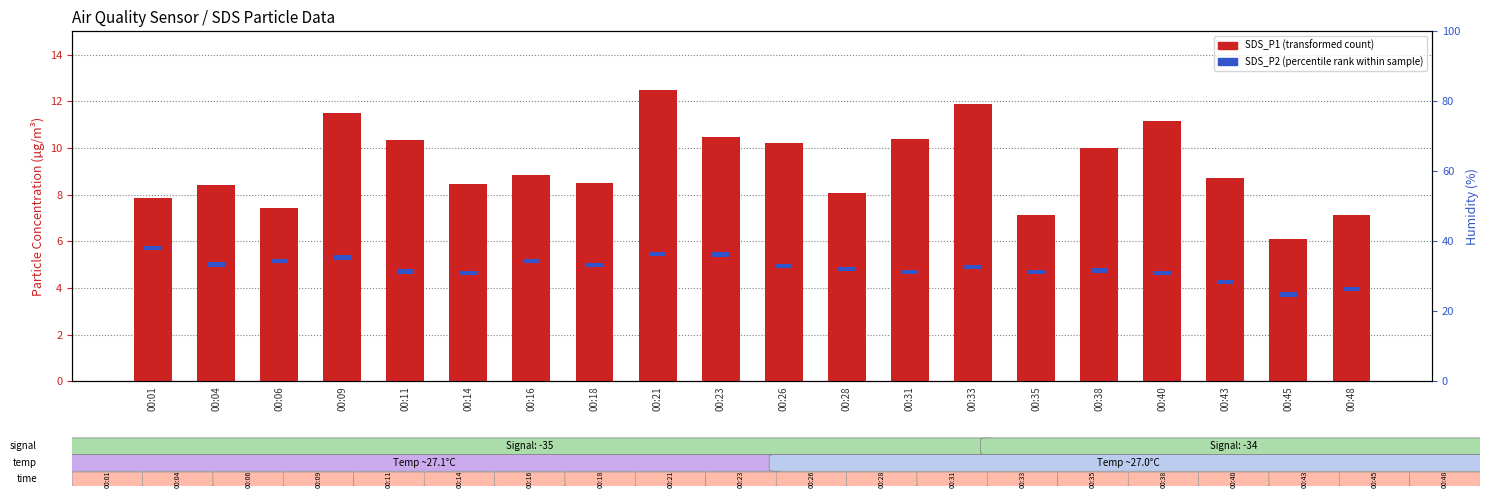

At which label does the data first exceed 8?

00:04